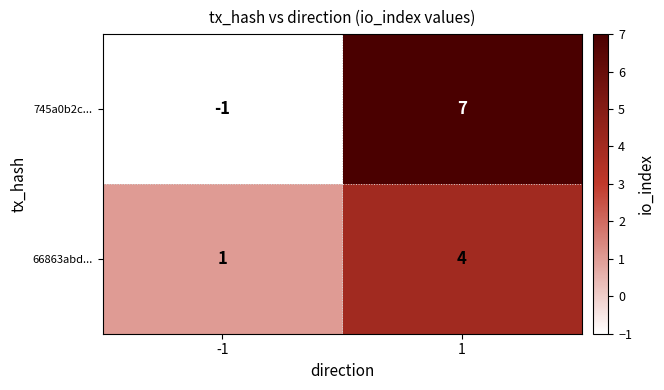

What is the maximum value for 745a0b2c...?

7